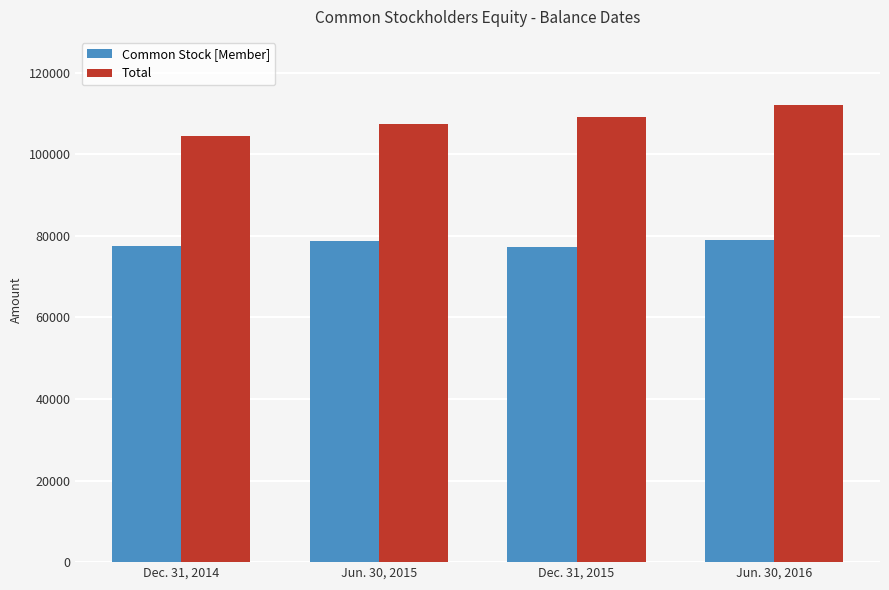

Rank the series by their average value, from highest to lowest.

Total, Common Stock [Member]